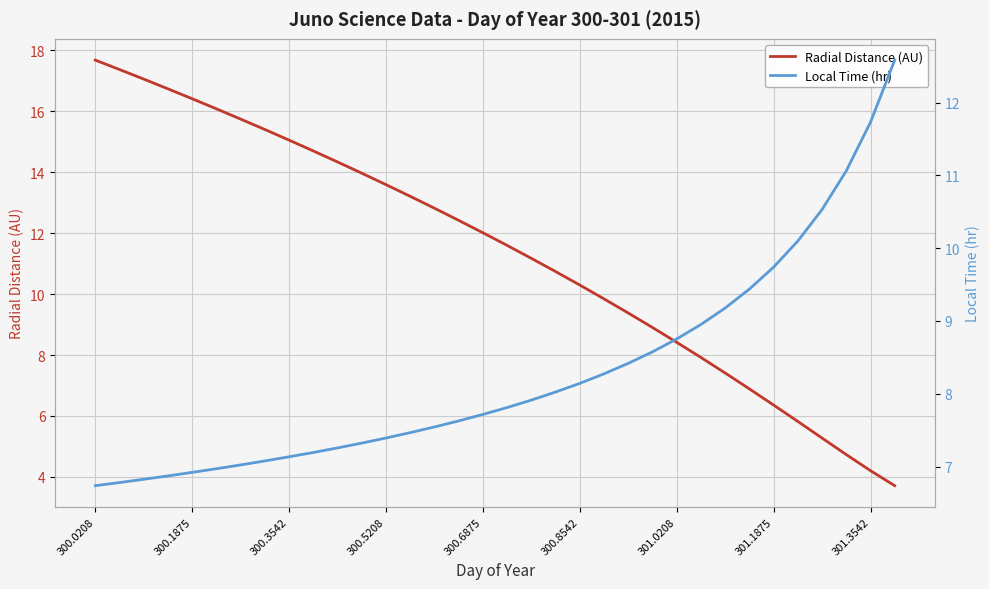

True or false: Radial Distance (AU) has a value of 6.4 at 301.1875.

True